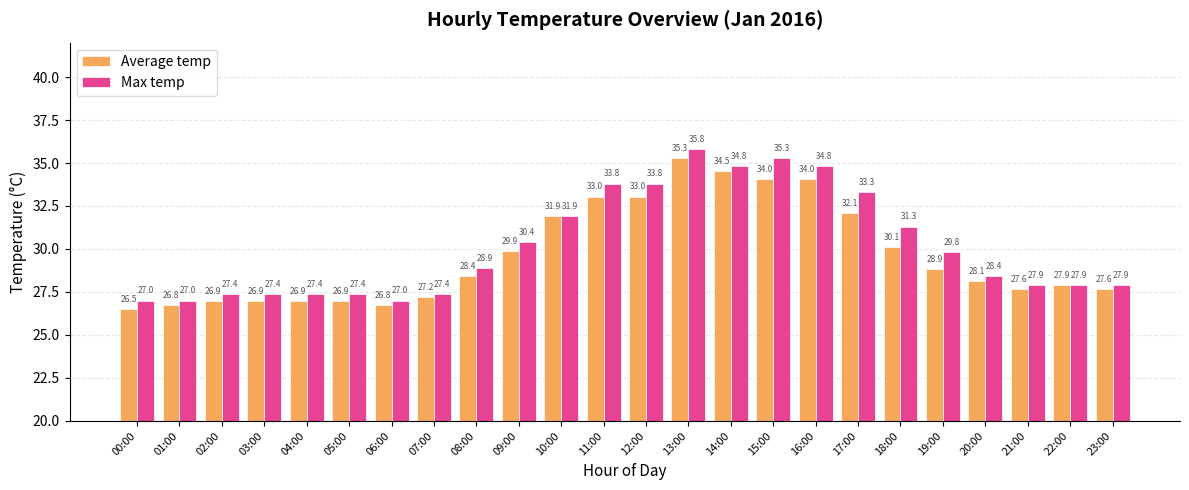

What is the average value of the Max temp series?

30.2